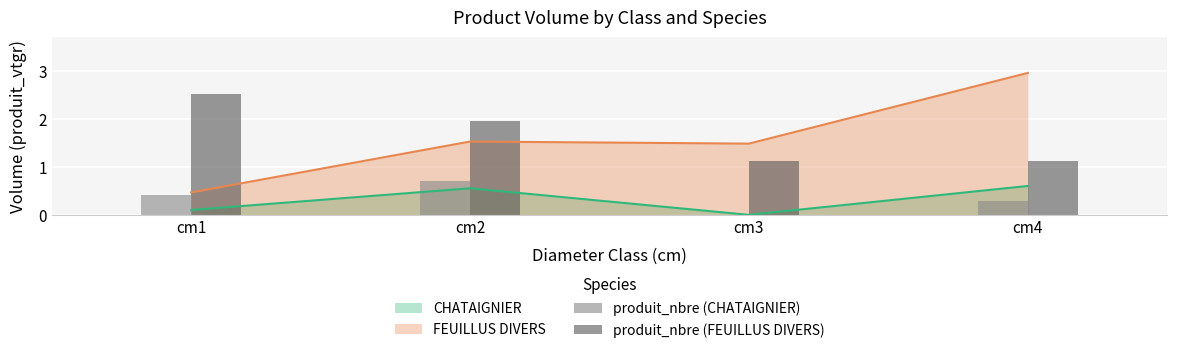

At which label does FEUILLUS DIVERS reach its minimum?

cm1